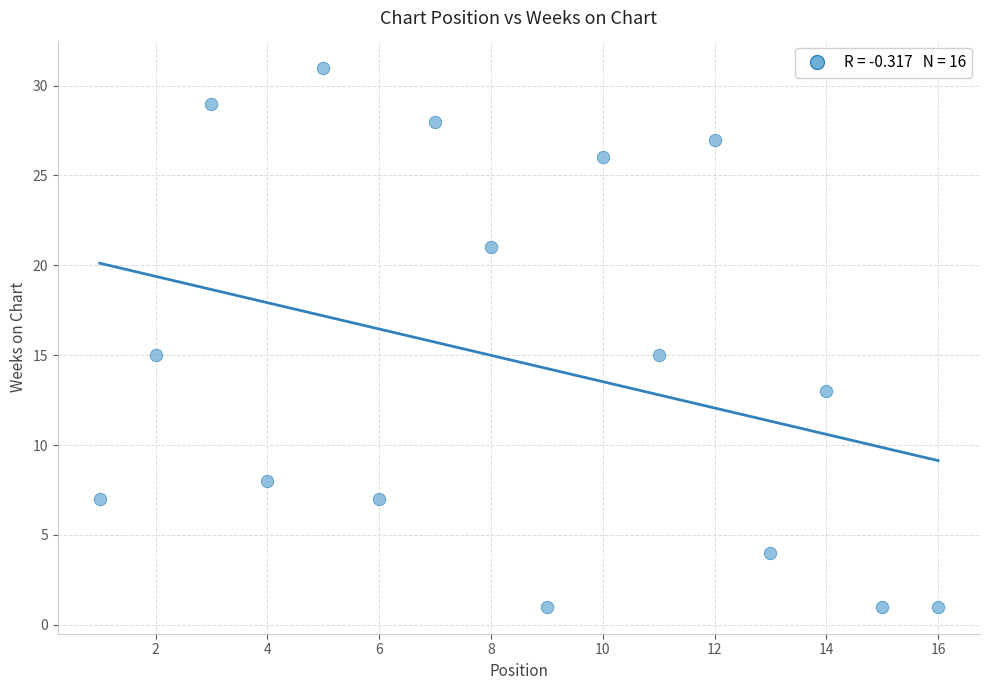

What is the range of X values (max minus min)?

15